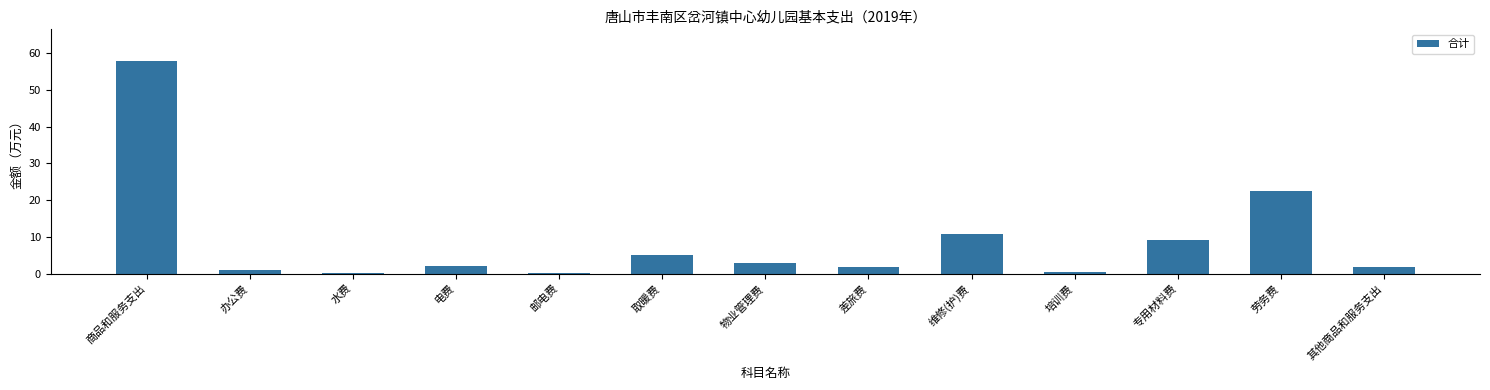

What is the ratio of the value at 维修(护)费 to the value at 电费?

5.5